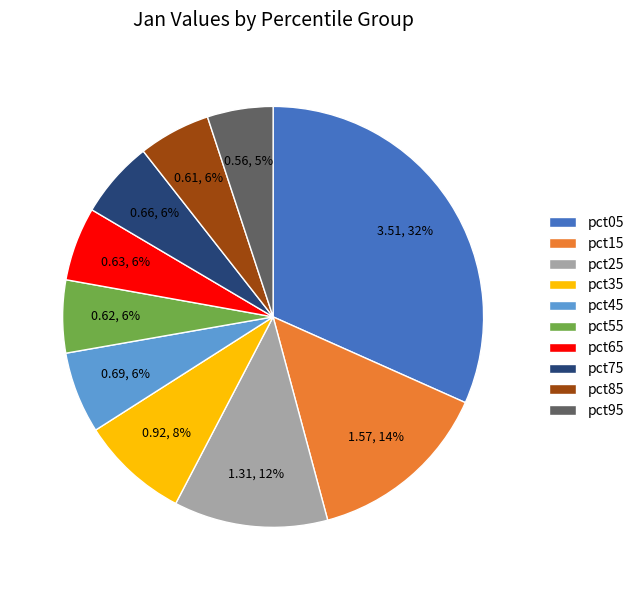

Is there any slice that represents more than half of the pie?

No